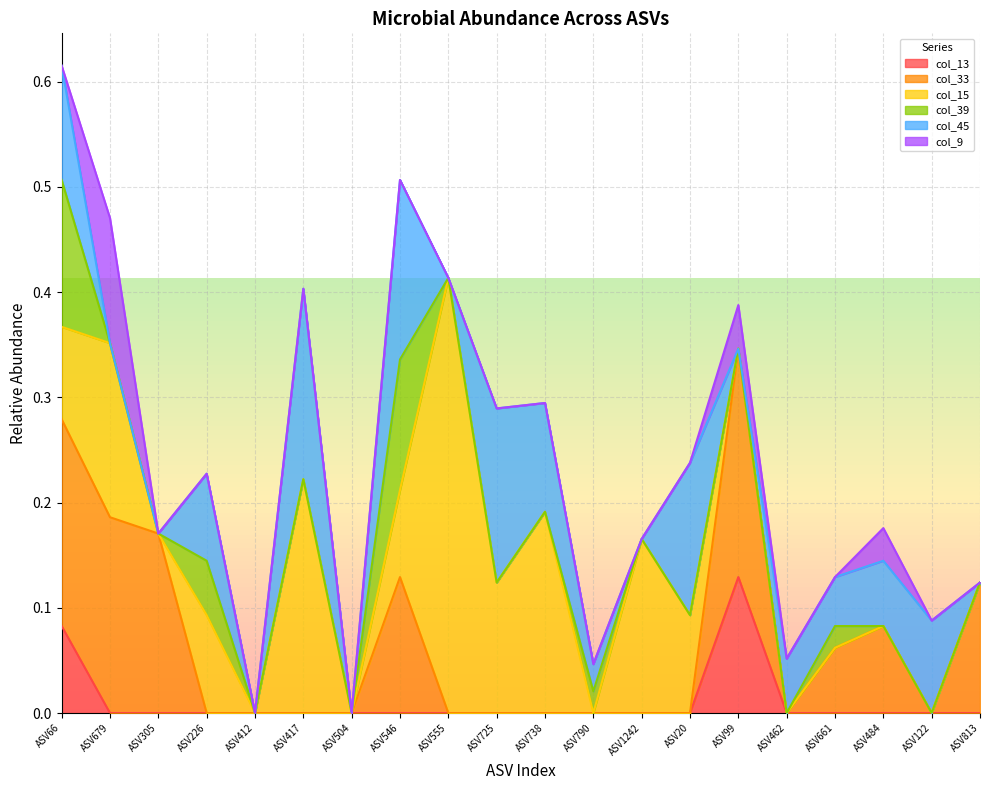

At how many categories does at least one series exceed 0?

18